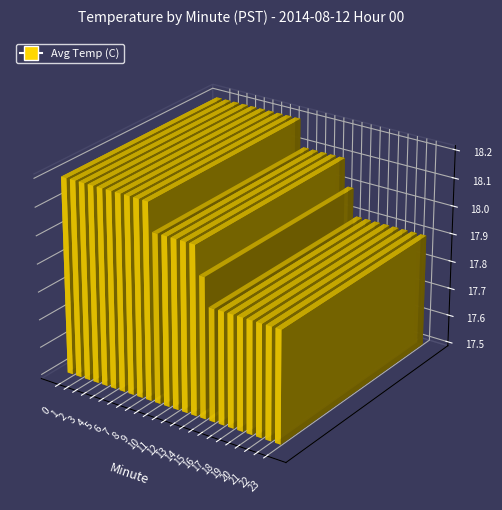

Count the values in the range 17 to 18.

9